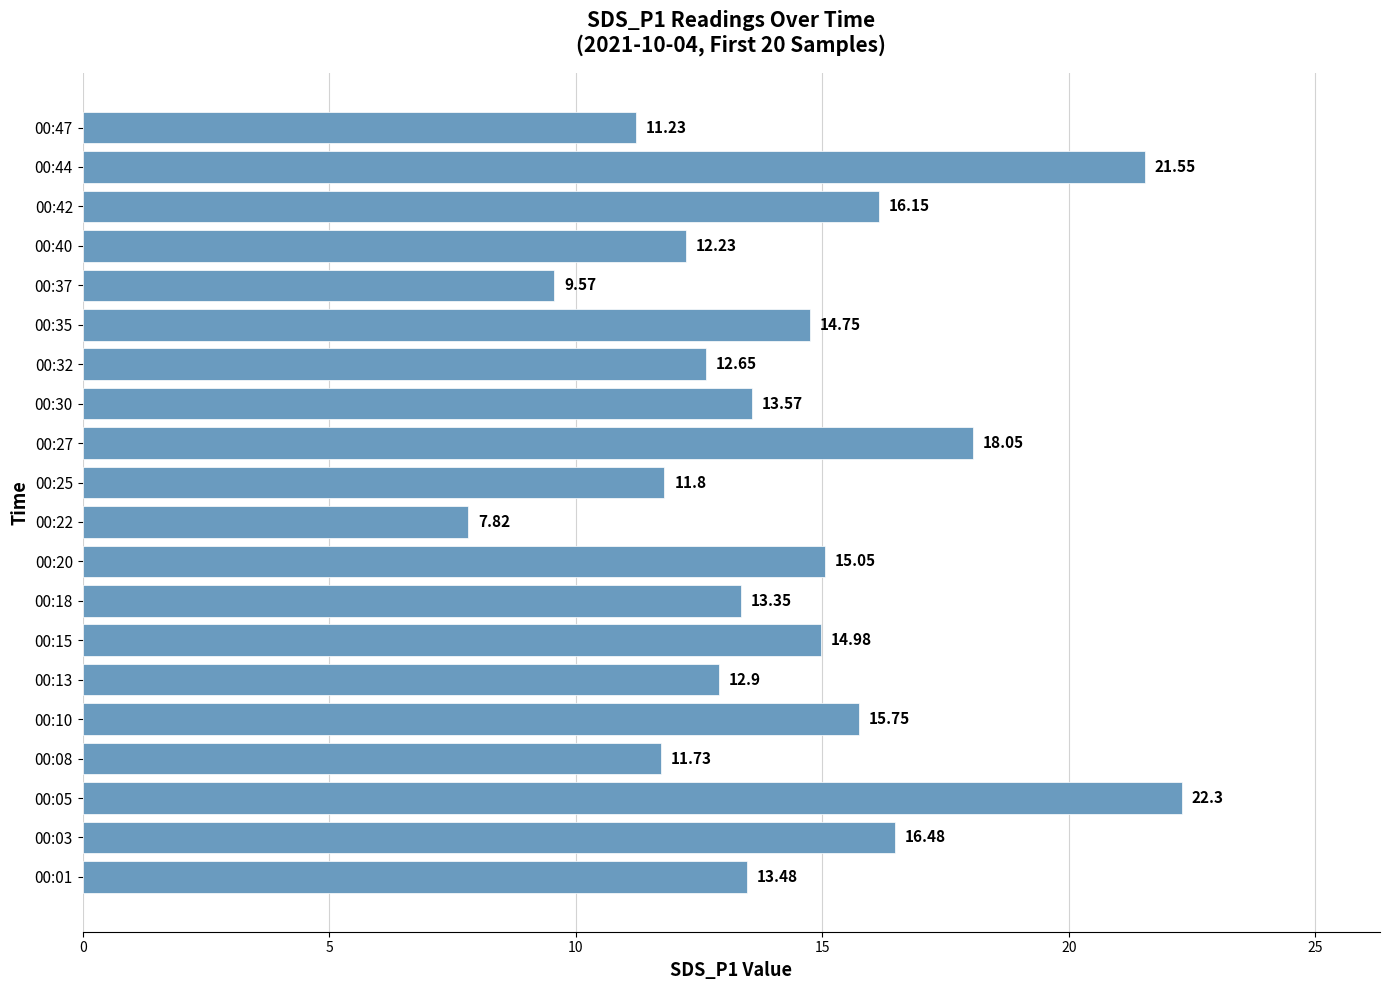

What is the difference between the maximum and minimum values?

14.5